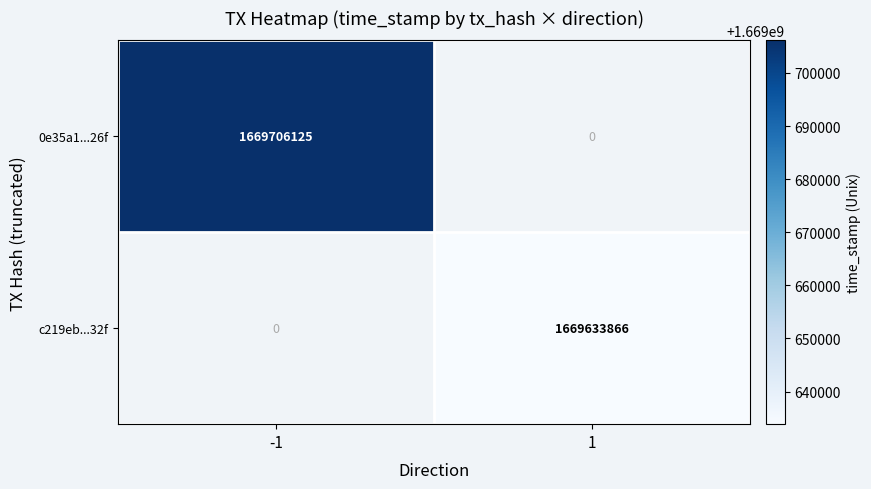

At how many categories does at least one series exceed 1669674562?

1